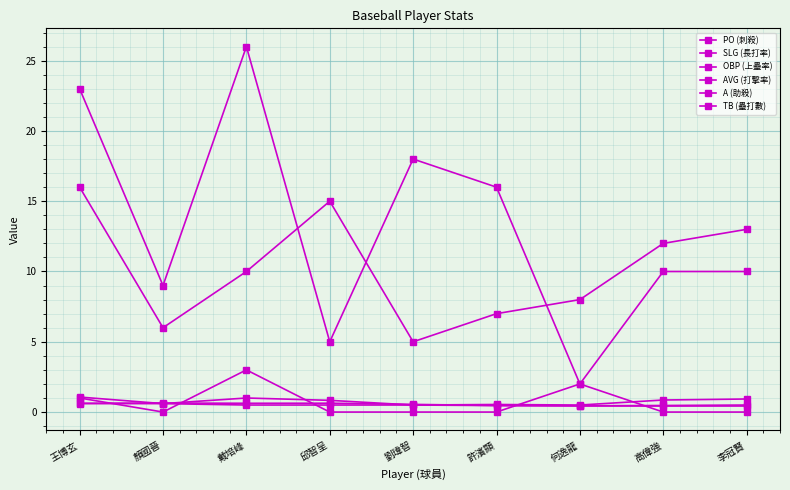

How many lines are shown in the chart?

6